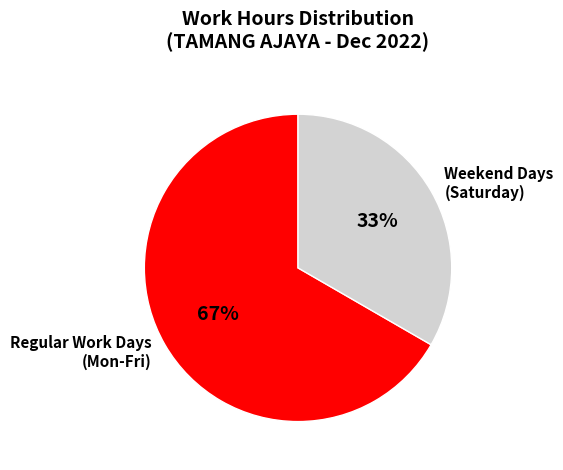

Count the number of slices in the pie.

2